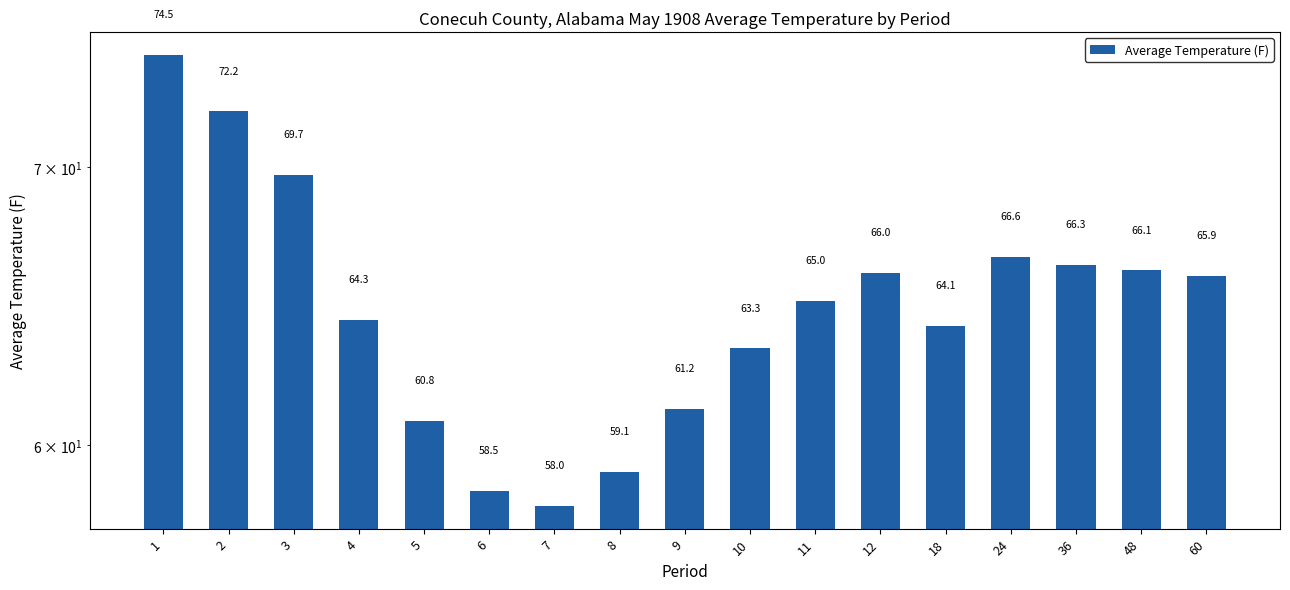

What is the value of the 5th bar from the left?

60.8